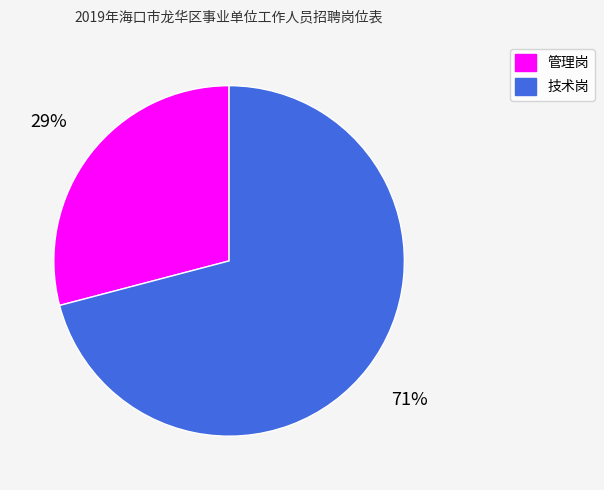

How many slices are in this pie chart?

2